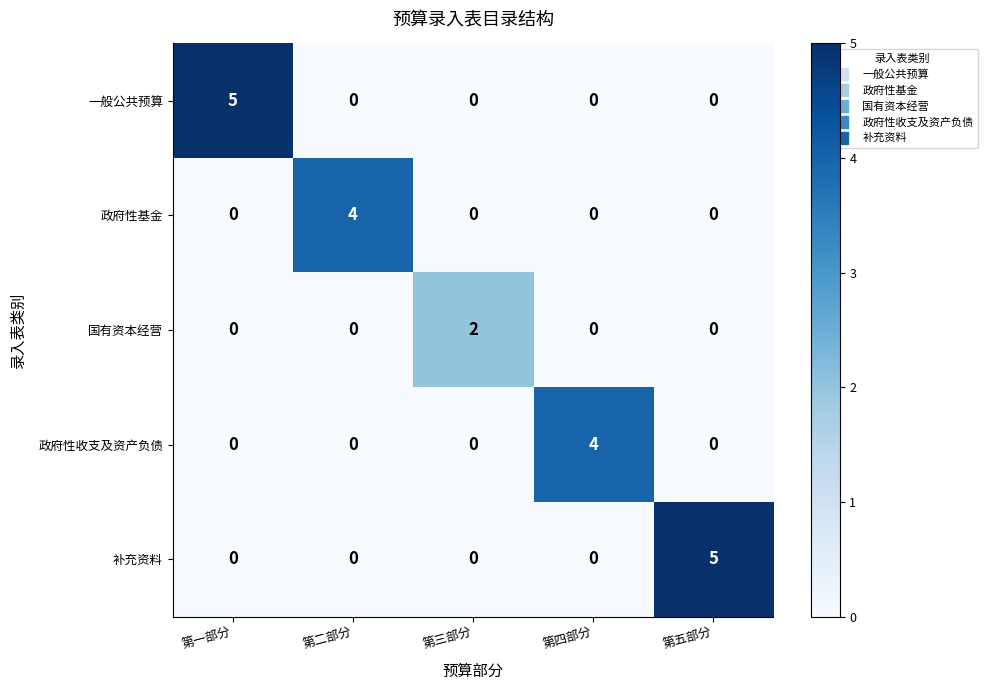

How many 政府性基金 values are between 0 and 1?

4